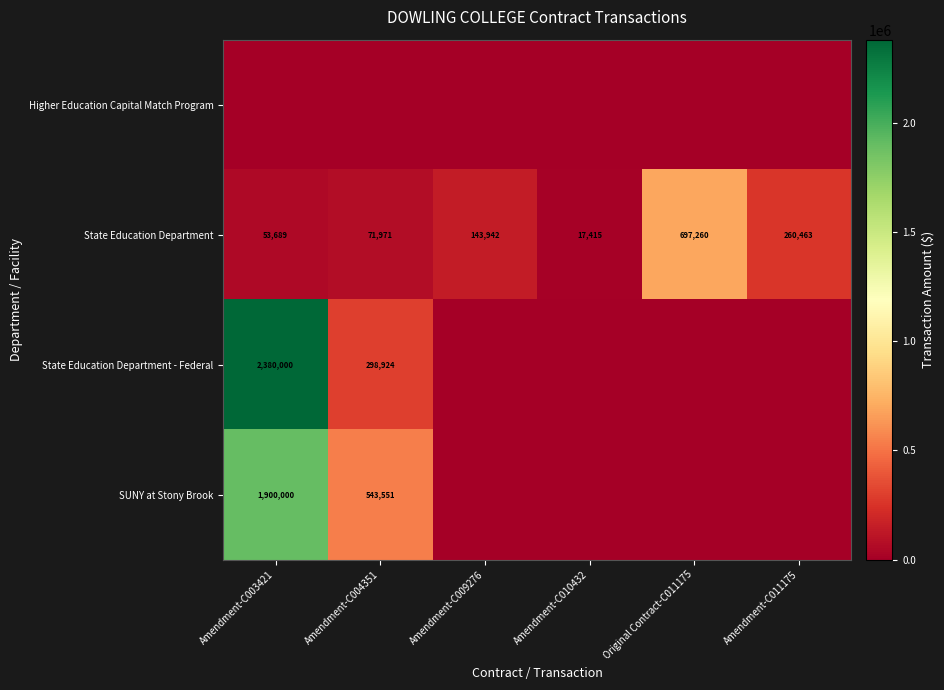

True or false: State Education Department has a value of 454077 at Amendment-C011175.

False